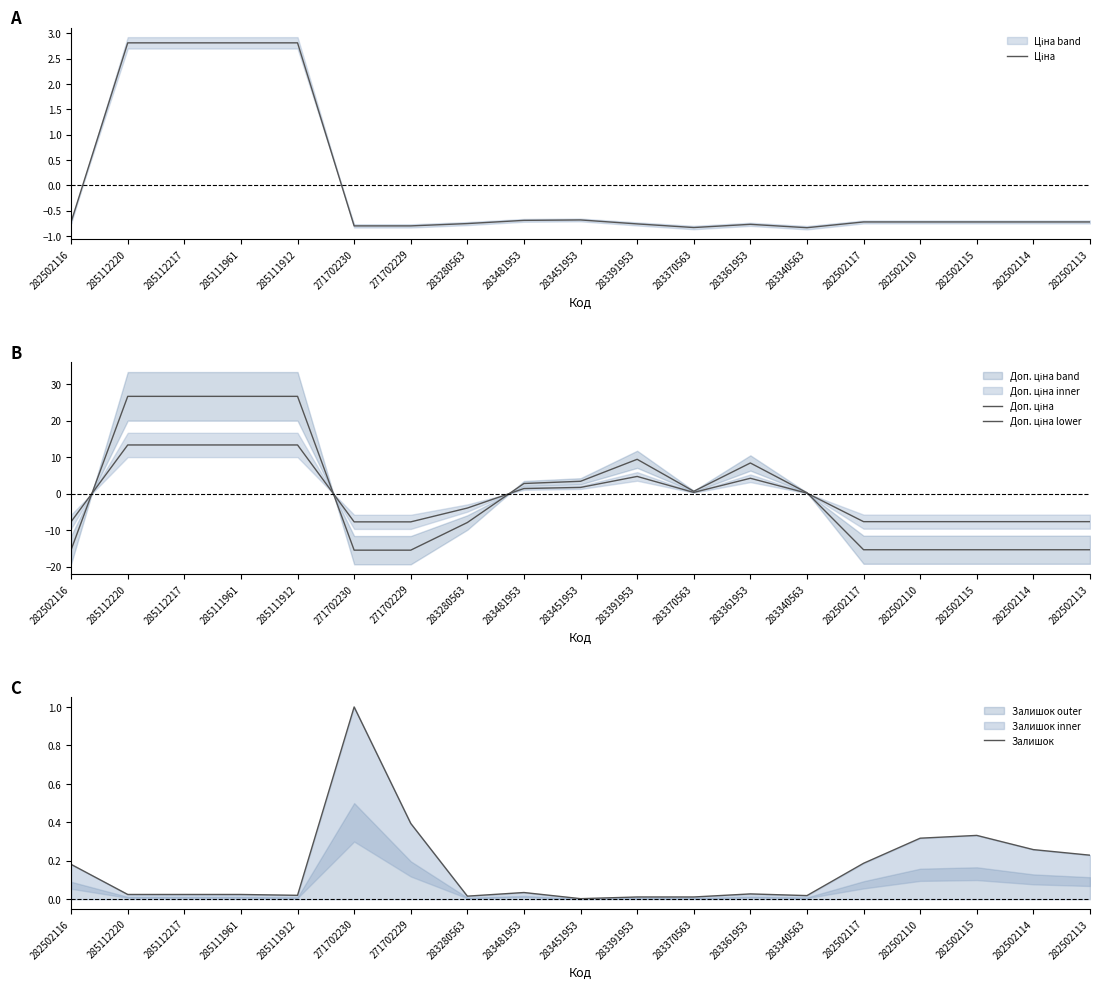

Is the value of Ціна at 283481953 greater than the value of Доп. ціна lower at 285111961?

No